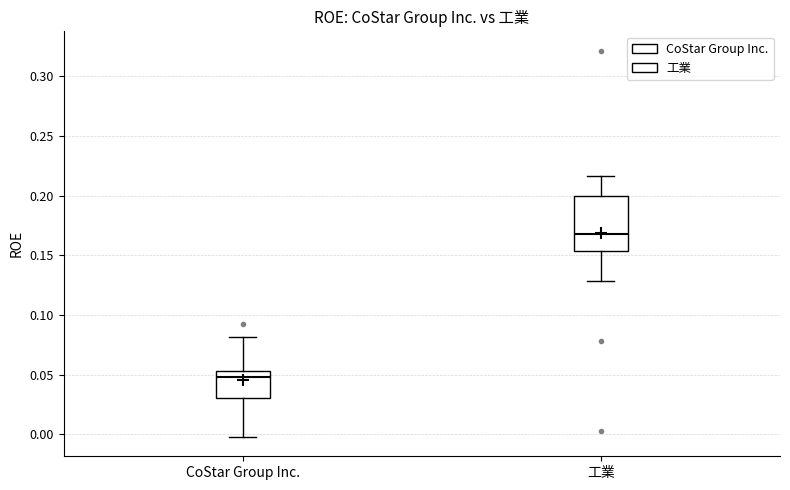

Reading left to right, transcribe this box plot: for each box, give where its median line is, the range the box spans, and where its two whiskers end, as read against the y-axis. The values are not printed on the chart, so give them approximately, as read against the axis.

CoStar Group Inc.: median 0.050, box 0.030 to 0.055, whiskers 0.000 to 0.080
工業: median 0.170, box 0.155 to 0.200, whiskers 0.130 to 0.215